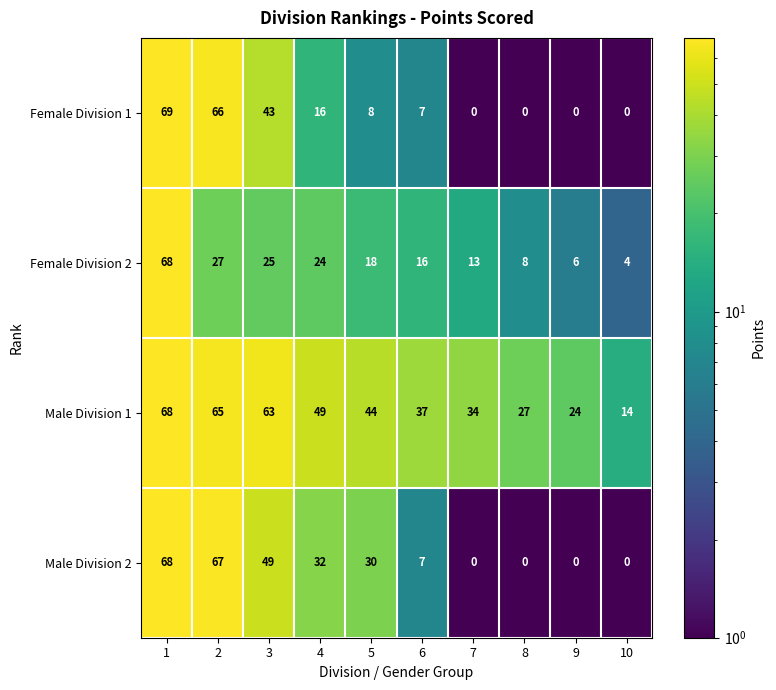

What is the highest value of the Female Division 1 series?

69